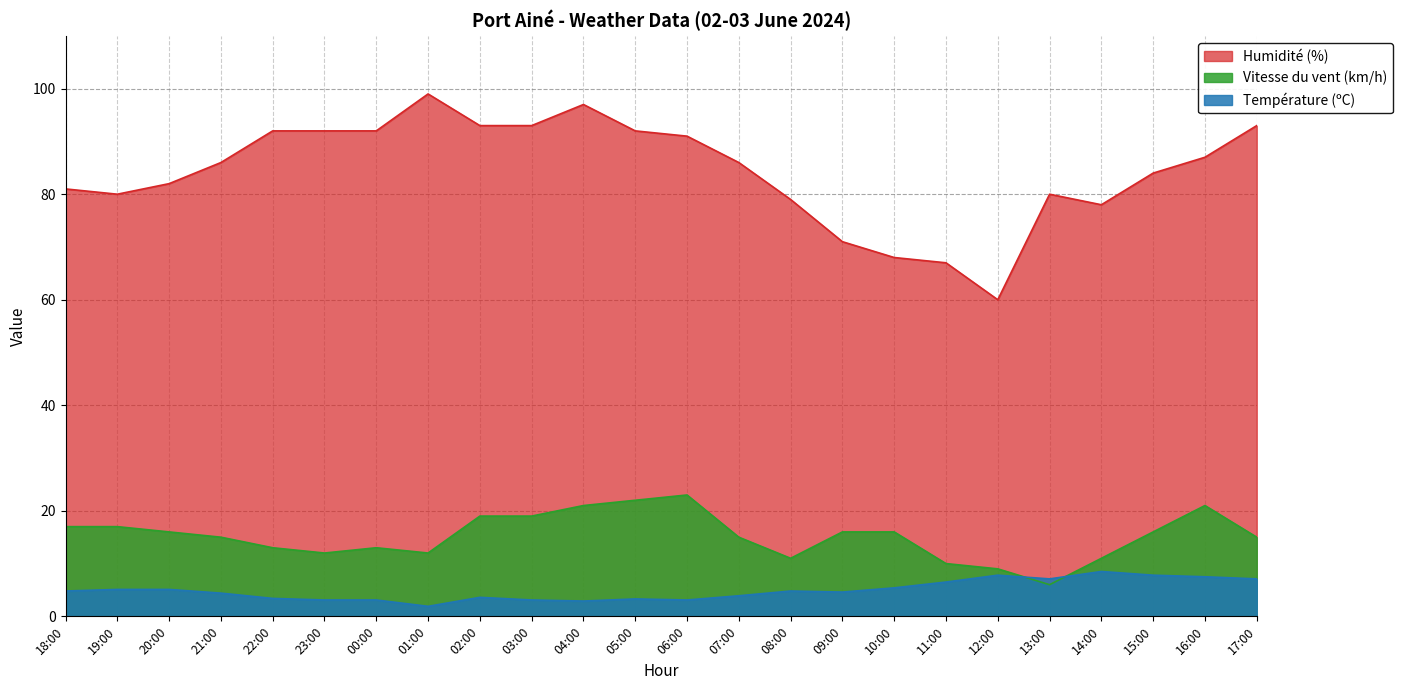

At how many categories does at least one series exceed 30?

24